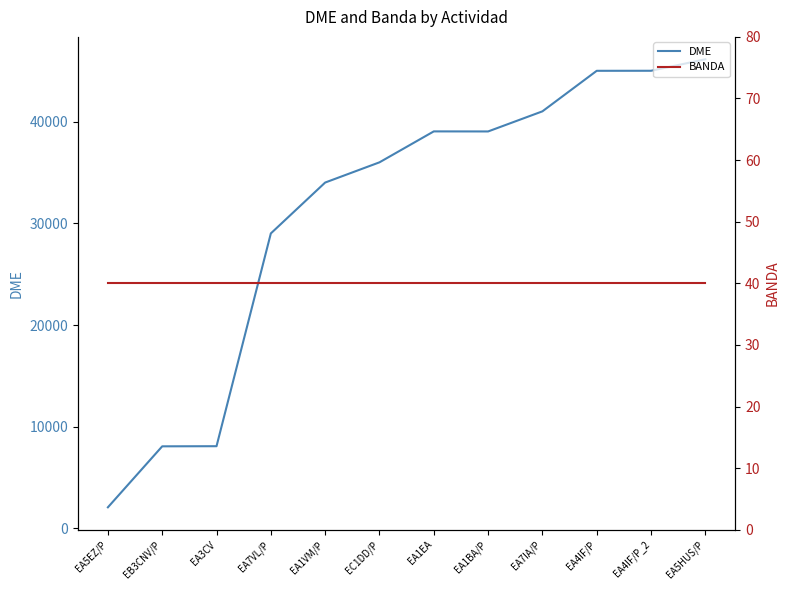

True or false: BANDA and DME cross at least once.

False